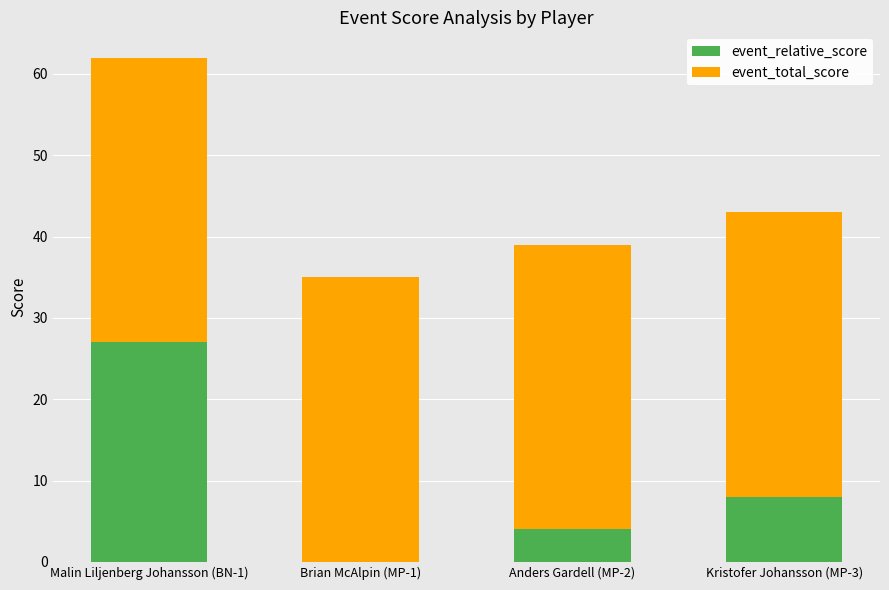

The event_relative_score series shows 4 at Anders Gardell (MP-2). True or false?

True